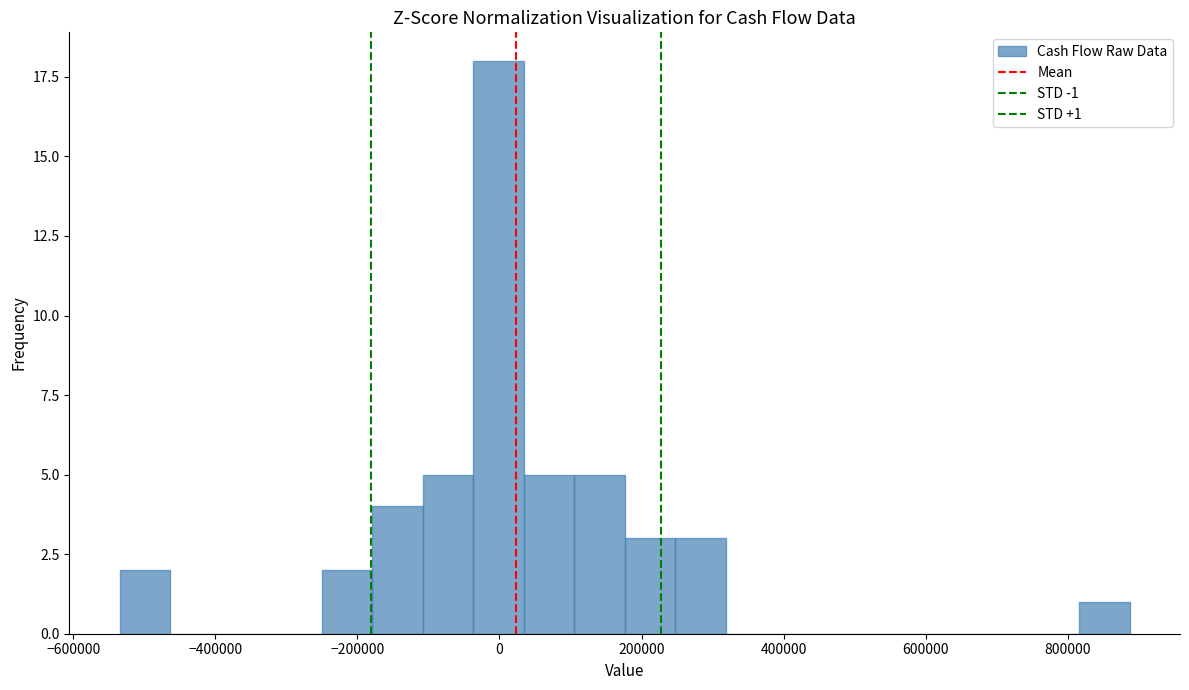

Around what value on the x-axis is the tallest bar? Give the approximate position of its centre, as read against the axis.

0